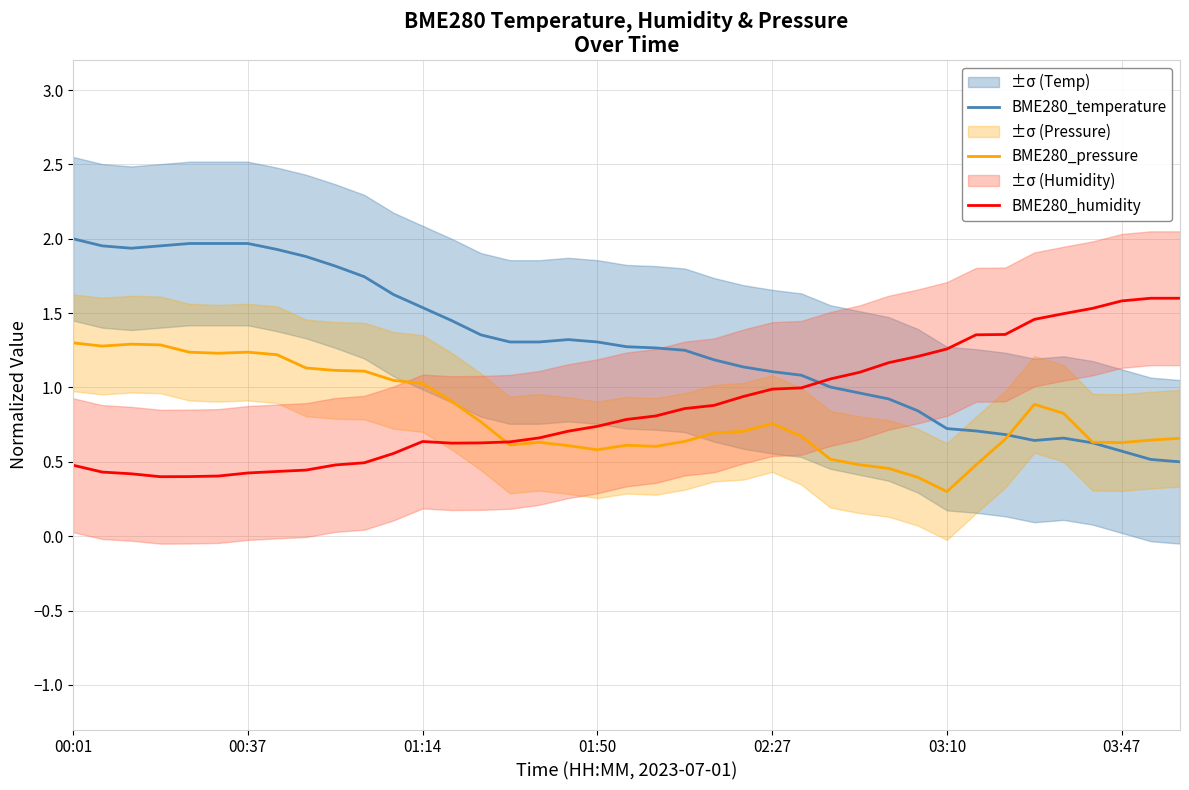

What is the minimum value for BME280_temperature?

0.5